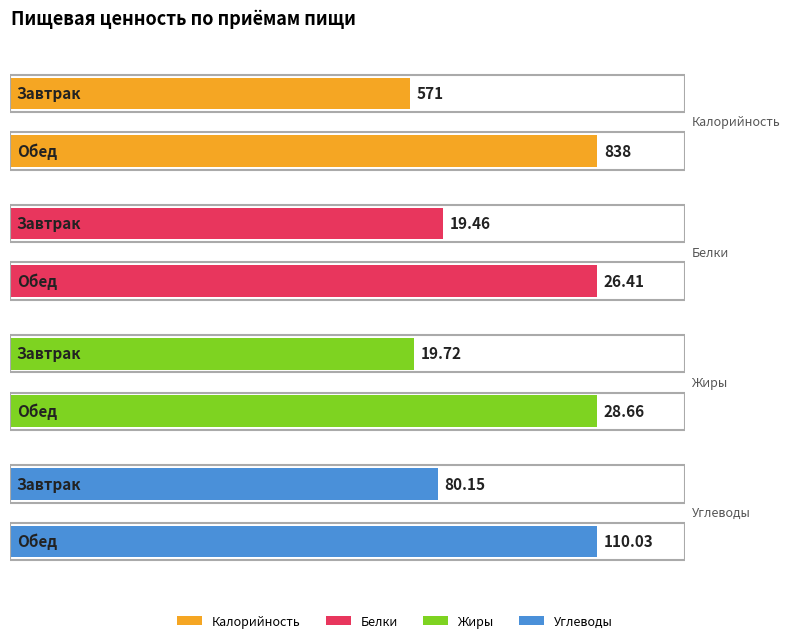

What are all the series names shown in the legend?

Калорийность, Белки, Жиры, Углеводы